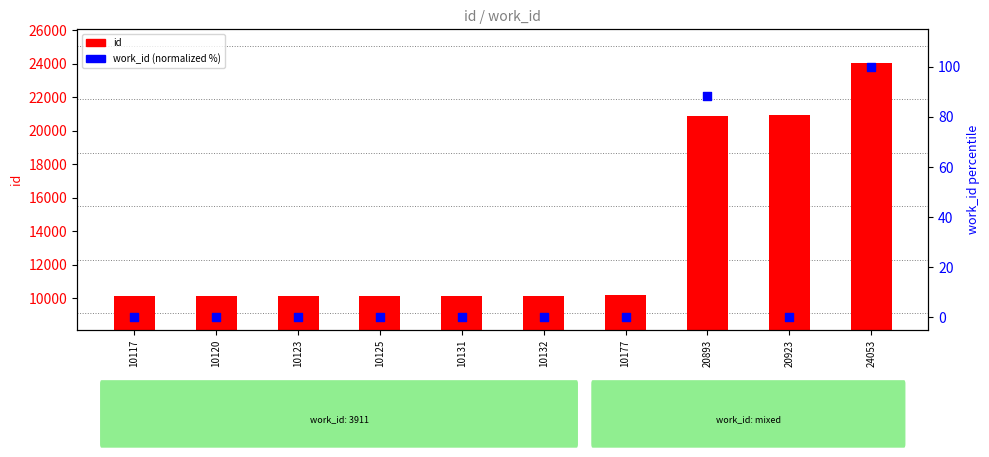

What is the total value across all series at 10177?

10177.3